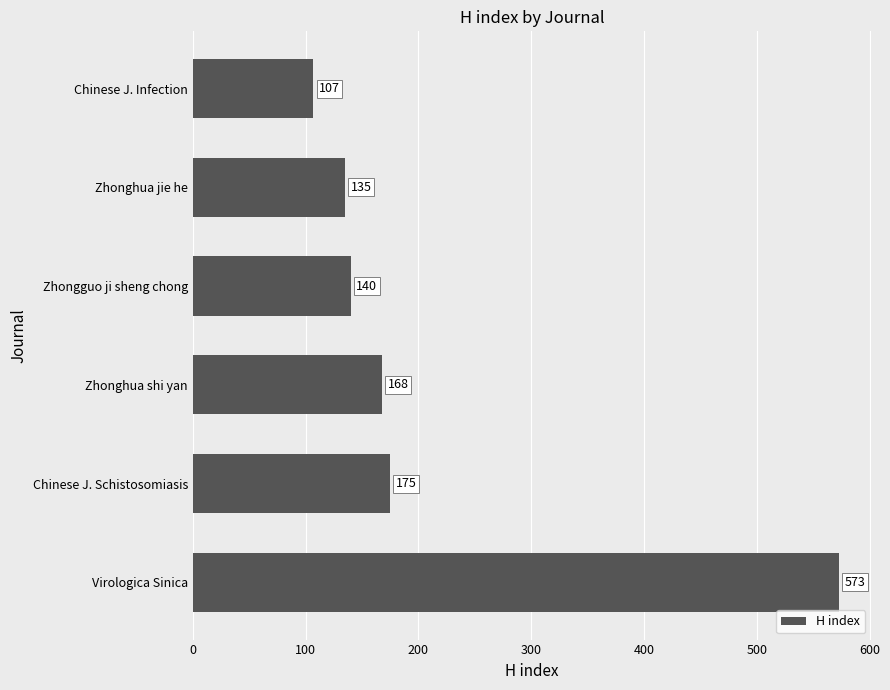

How many values are below 168?

3